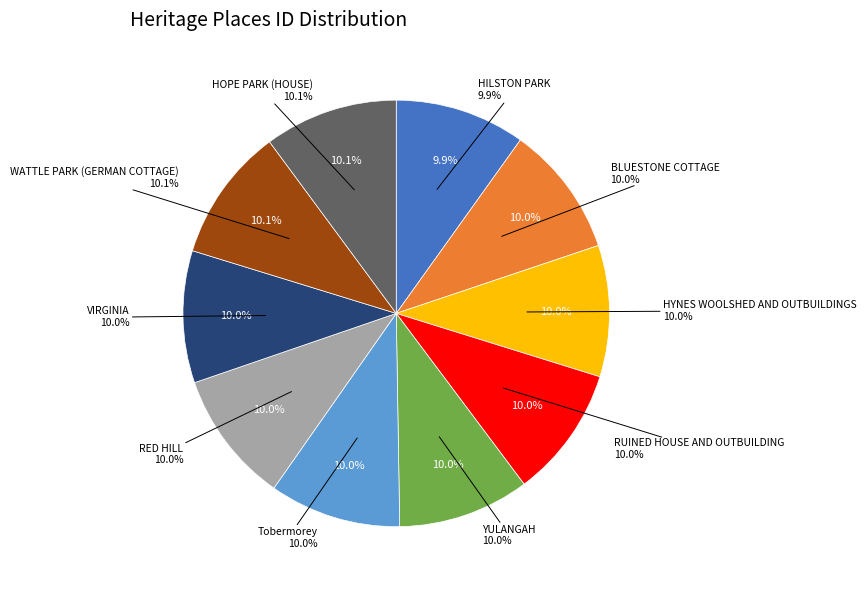

What percentage is NOT represented by HOPE PARK (HOUSE)?

89.9%